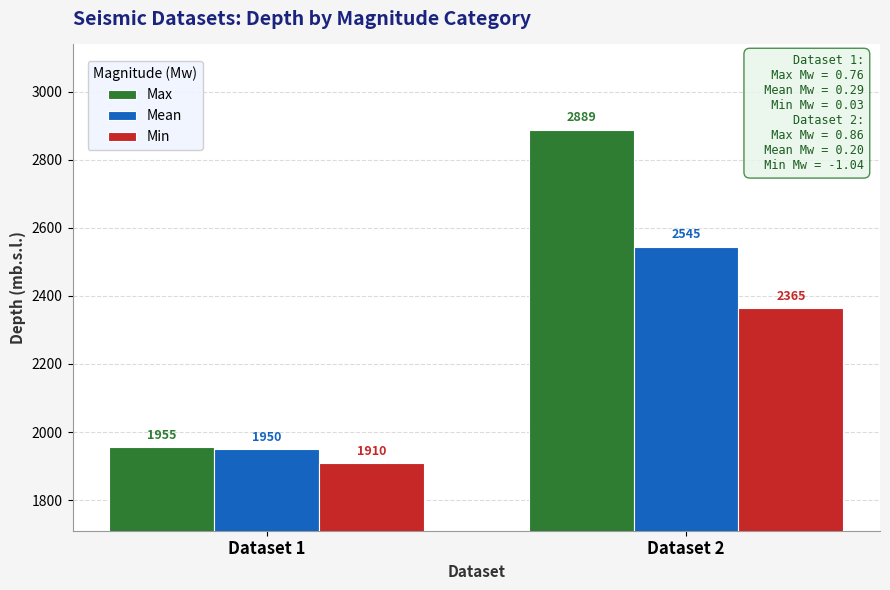

The value of Max at Dataset 2 is 1810. True or false?

False